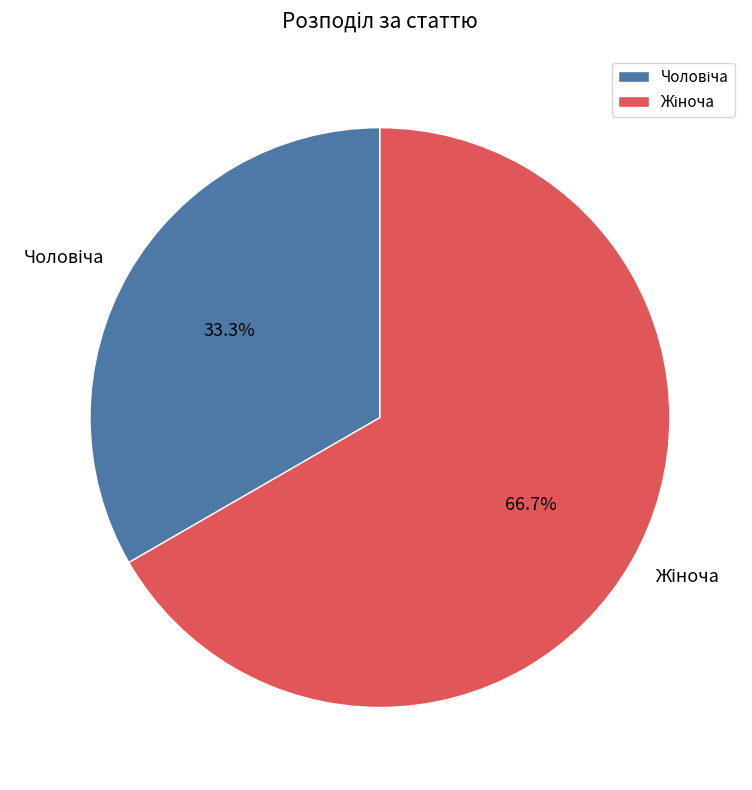

Is there any slice that represents more than half of the pie?

Yes